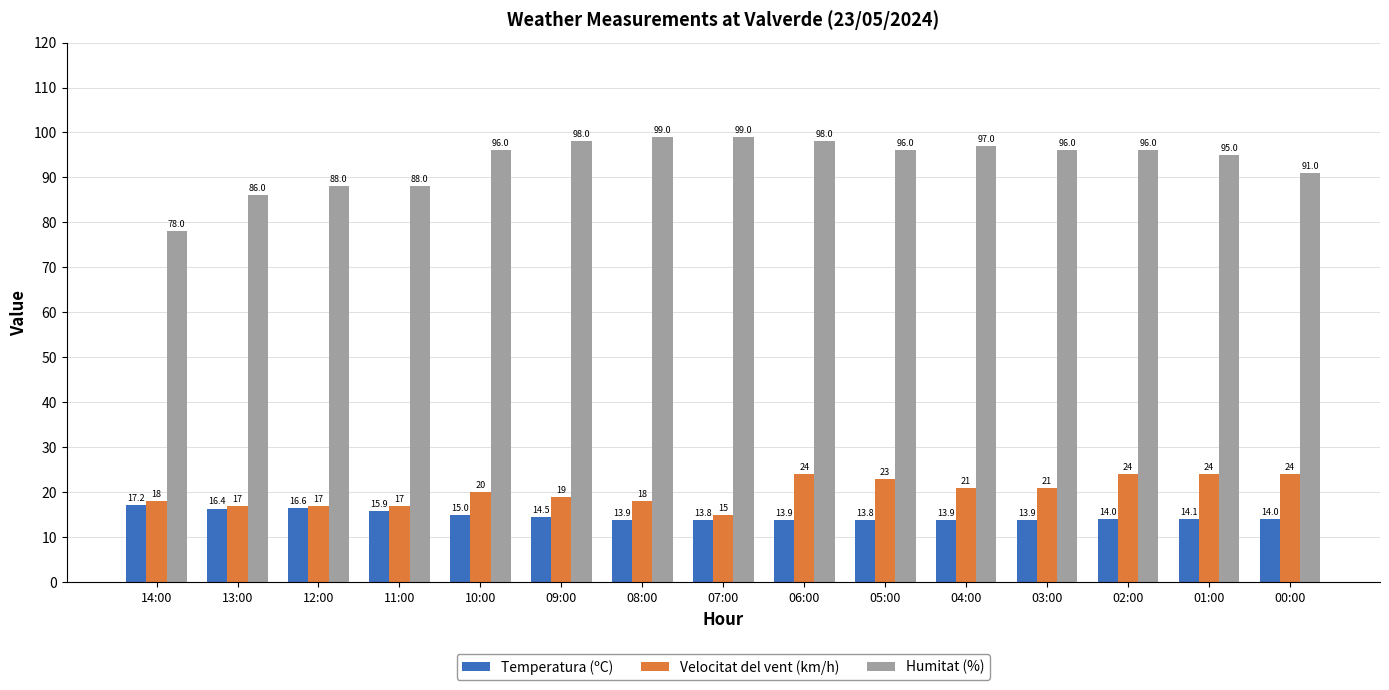

What is the label of the 4th bar from the left?

11:00